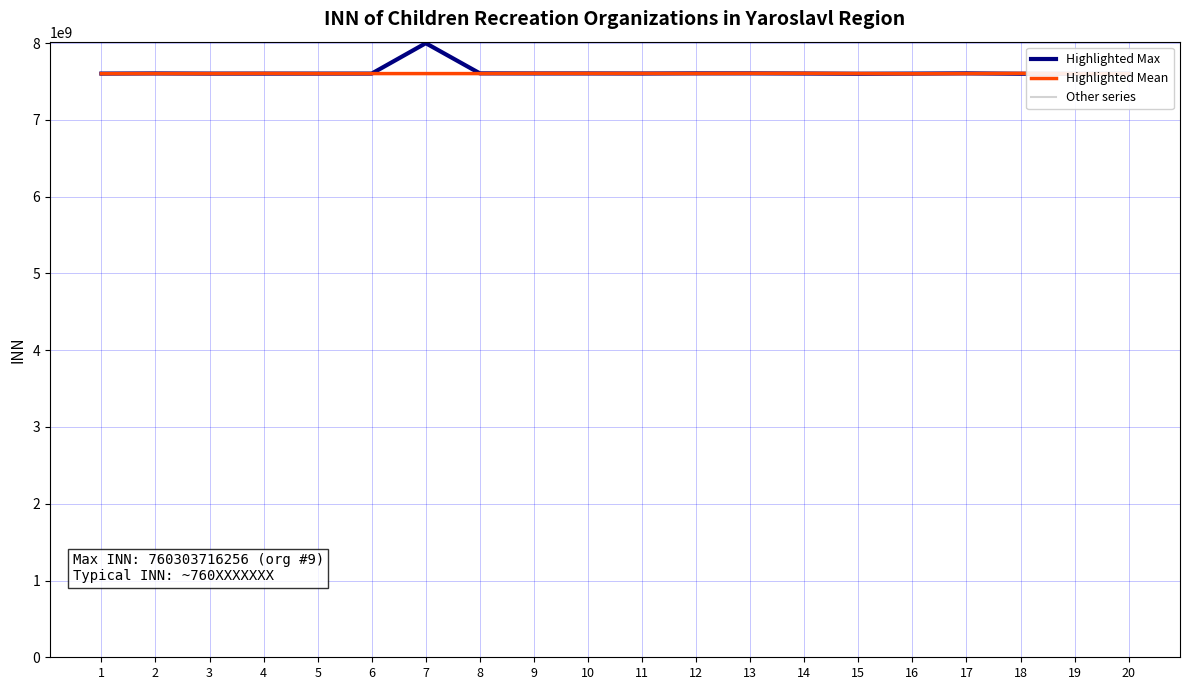

What is the difference between the maximum and second lowest values in the Highlighted Max series?

397975861